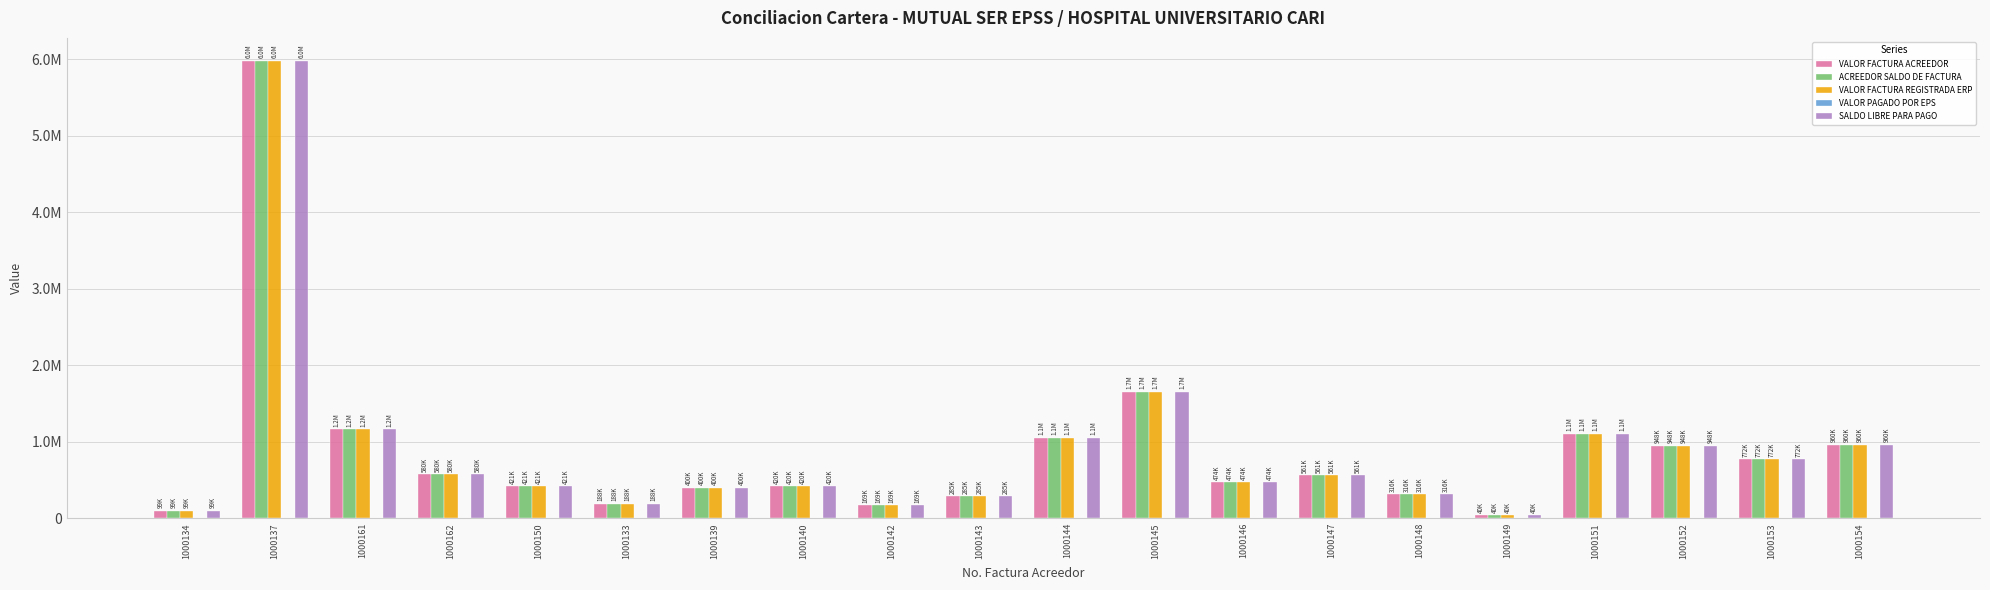

Which label corresponds to the smallest value in the chart?

1000134